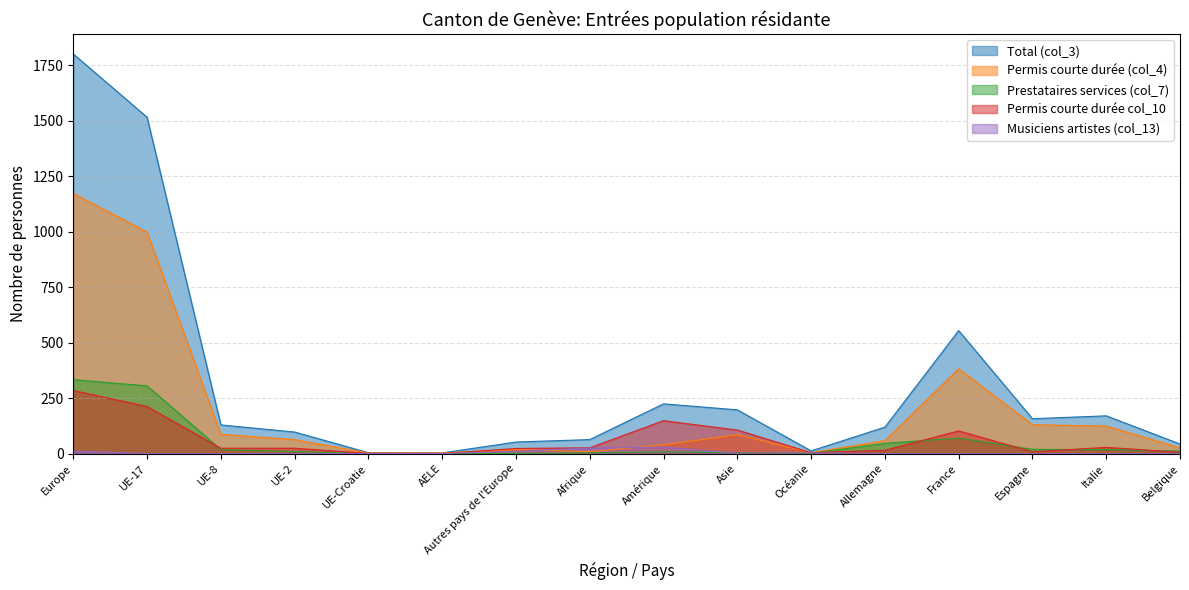

The Prestataires services (col_7) series shows 199 at Europe. True or false?

False